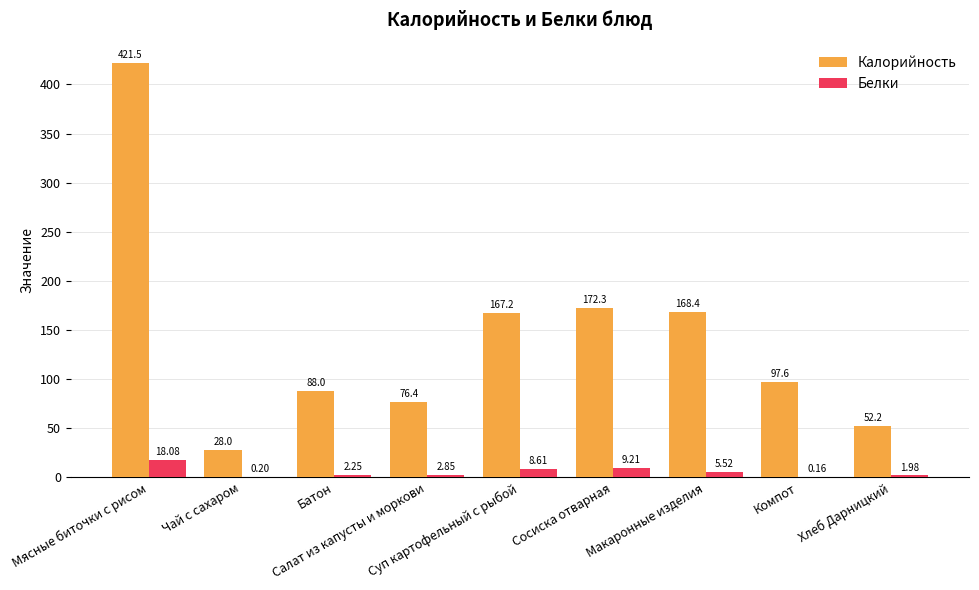

Which series has the largest total across all categories?

Калорийность